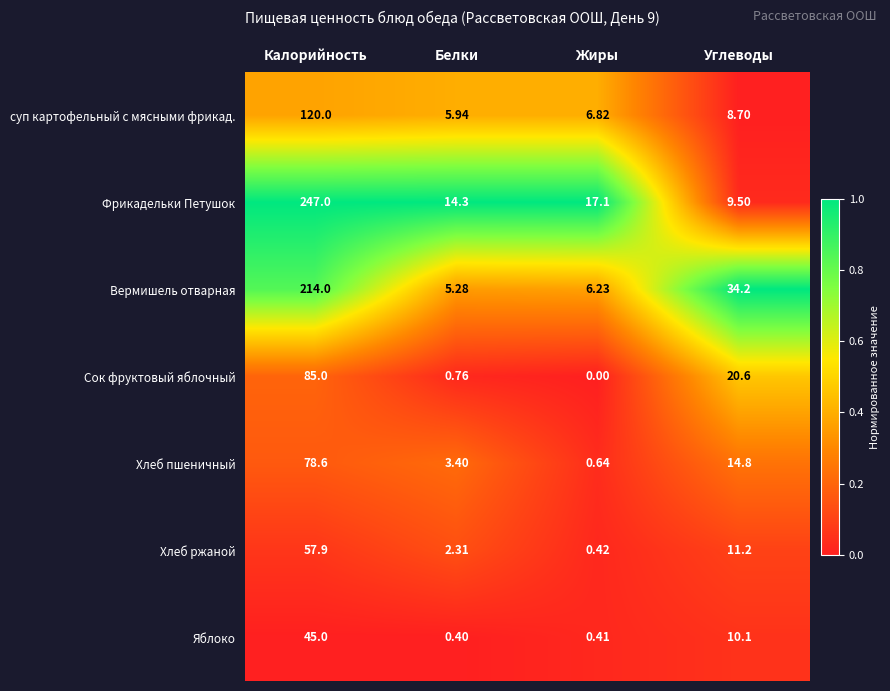

What is the maximum value shown in the chart?

247.0